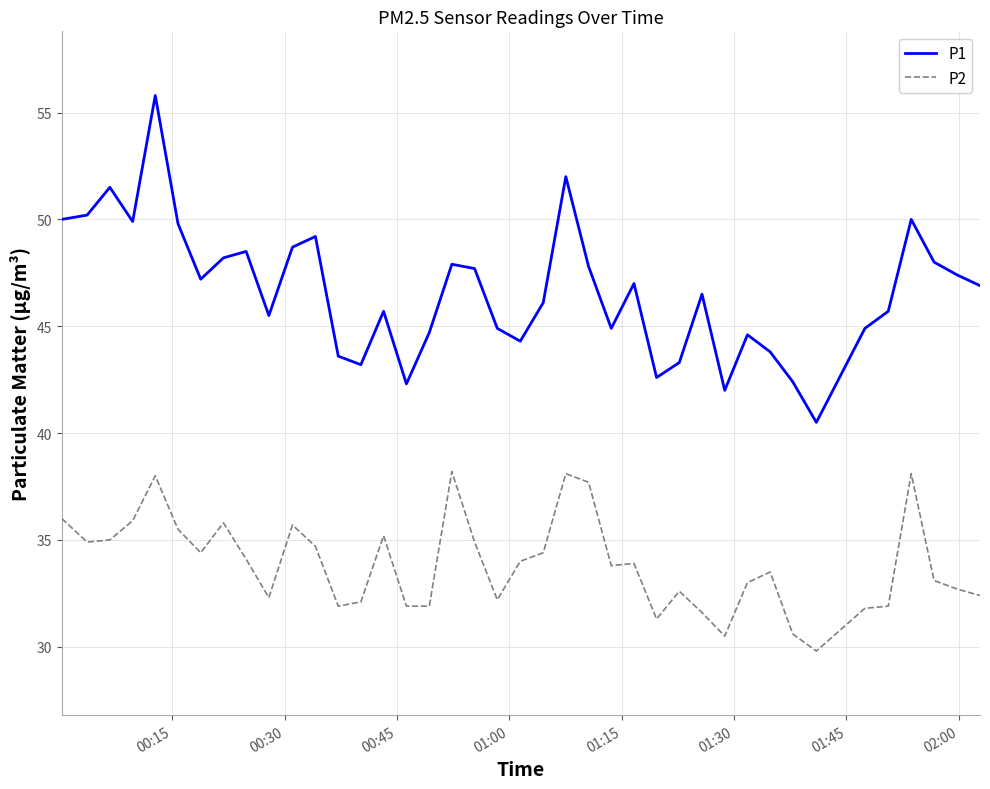

What is the maximum value for P1?

55.8